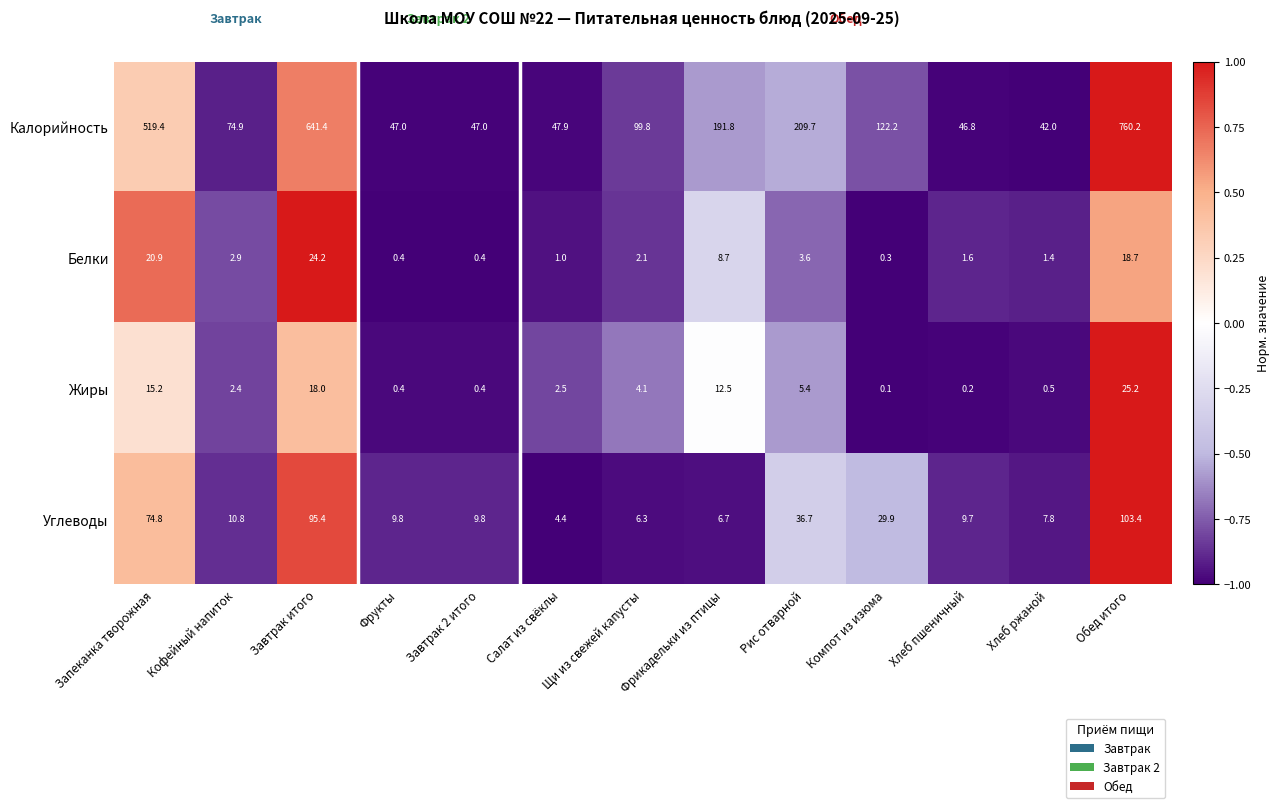

What is the average value of the Белки series?

6.6